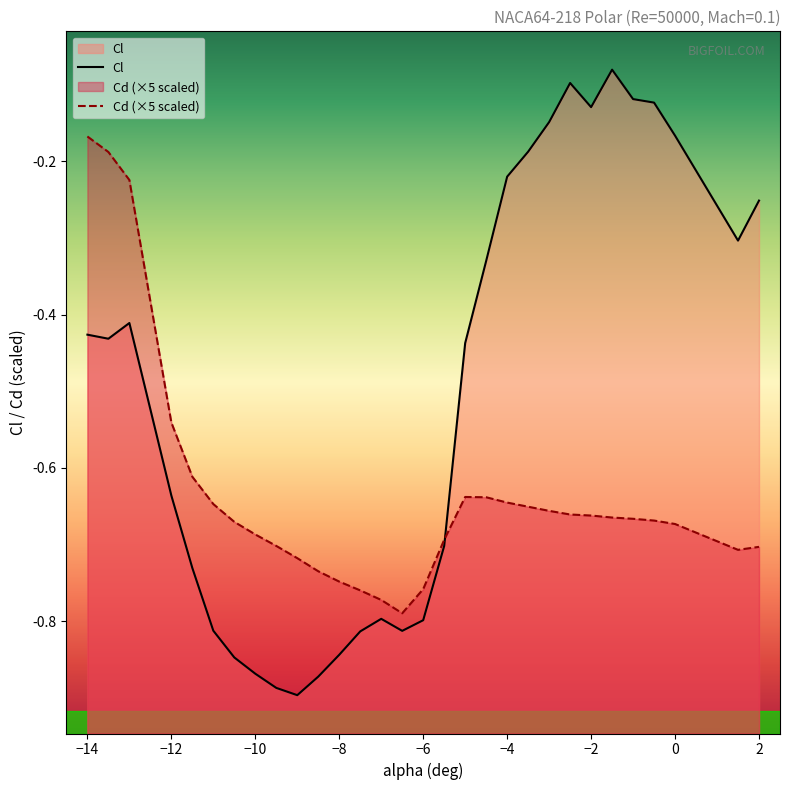

Which series has the largest range (max minus min)?

Cl